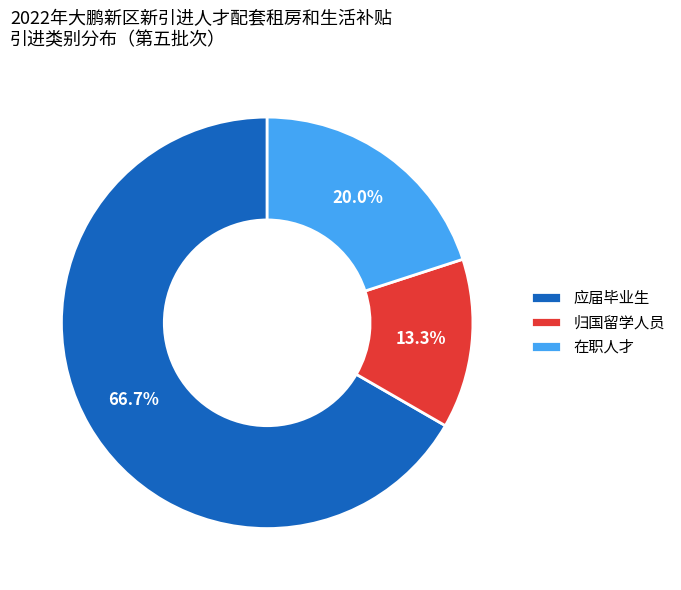

Count the number of slices in the pie.

3